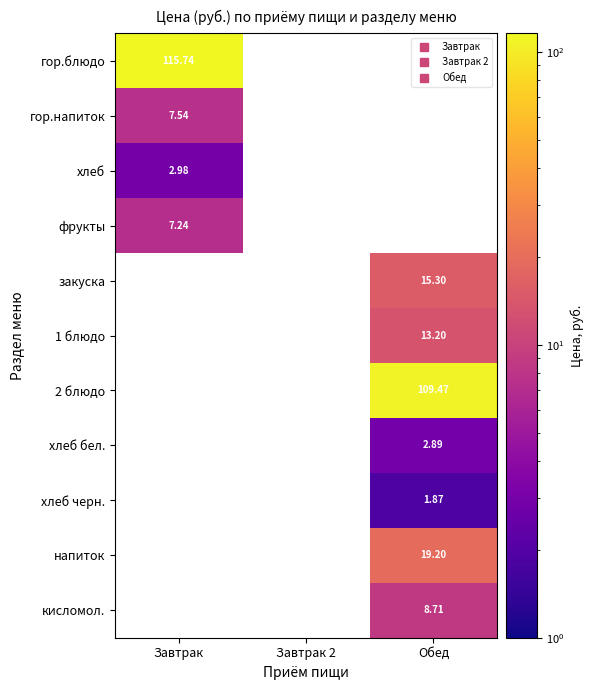

What is the approximate value of 2 блюдо at Обед?

109.5